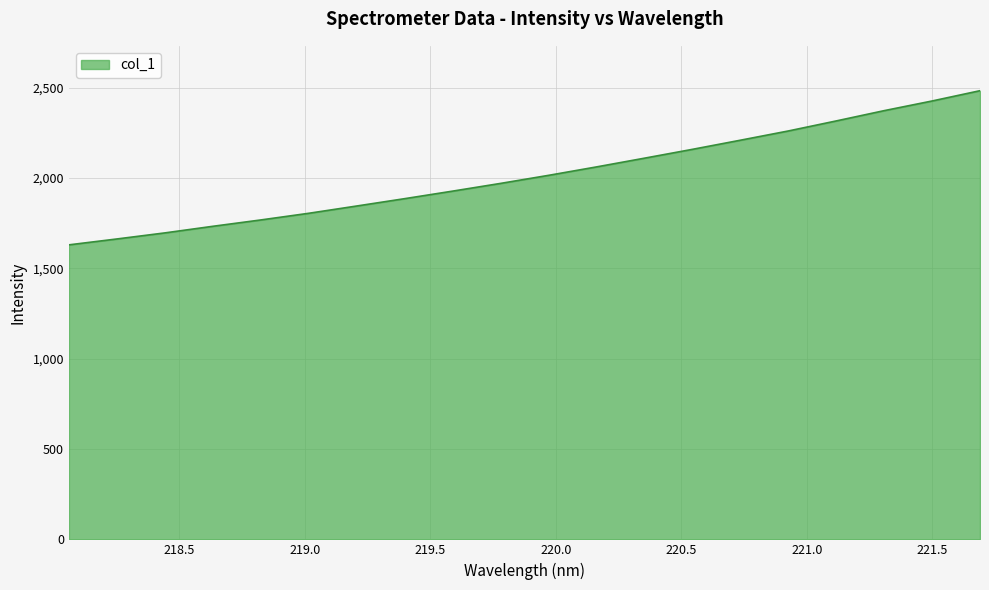

What is the maximum value shown in the chart?

2483.4